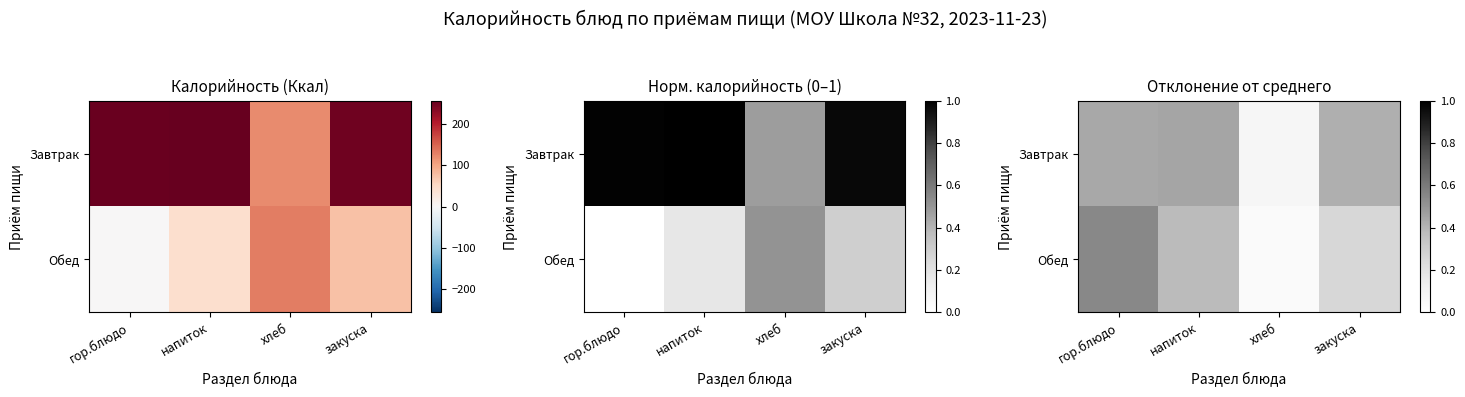

Is it true that Завтрак equals 0.8 at гор.блюдо?

False